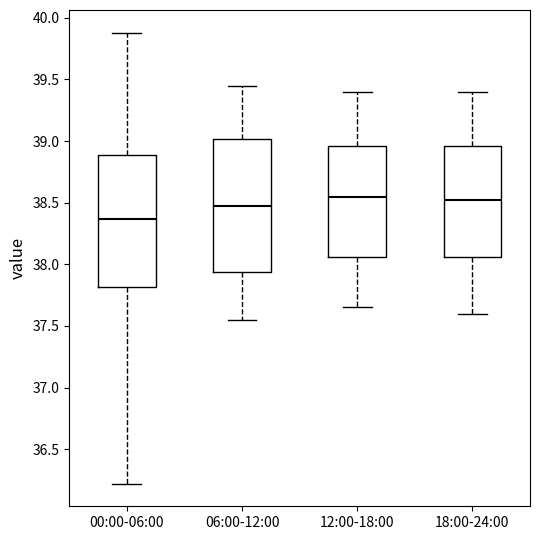

Where does the upper whisker of the box for 06:00-12:00 end on the y-axis? The values are not printed on the chart, so give them approximately, as read against the axis.

39.45